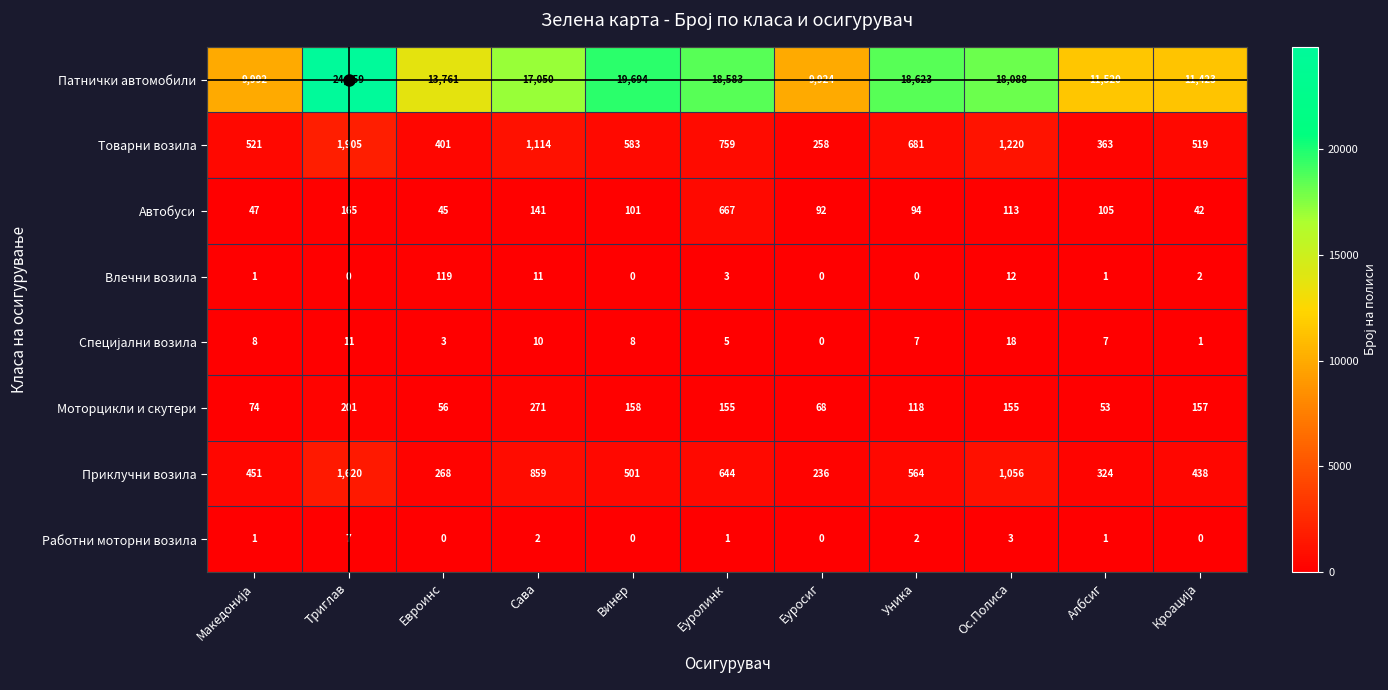

Which series has the largest range (max minus min)?

Патнички автомобили